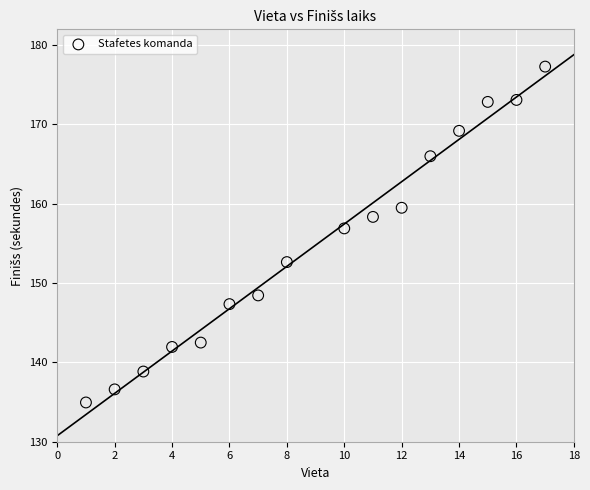

What is the range of X values (max minus min)?

16.0